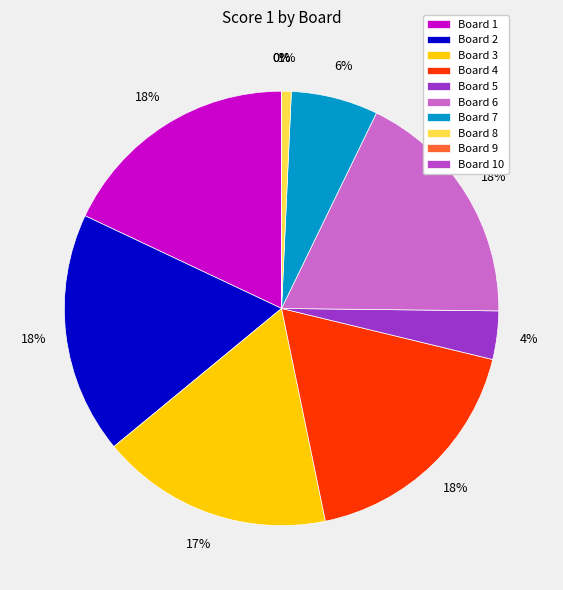

Is the sum of Board 9 and Board 10 greater than half?

No